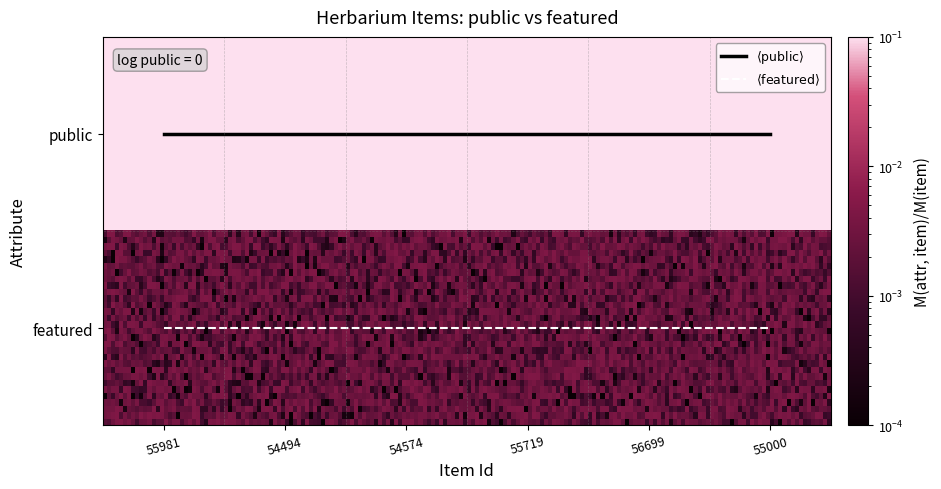

Which category has the lowest value across all series?

54494